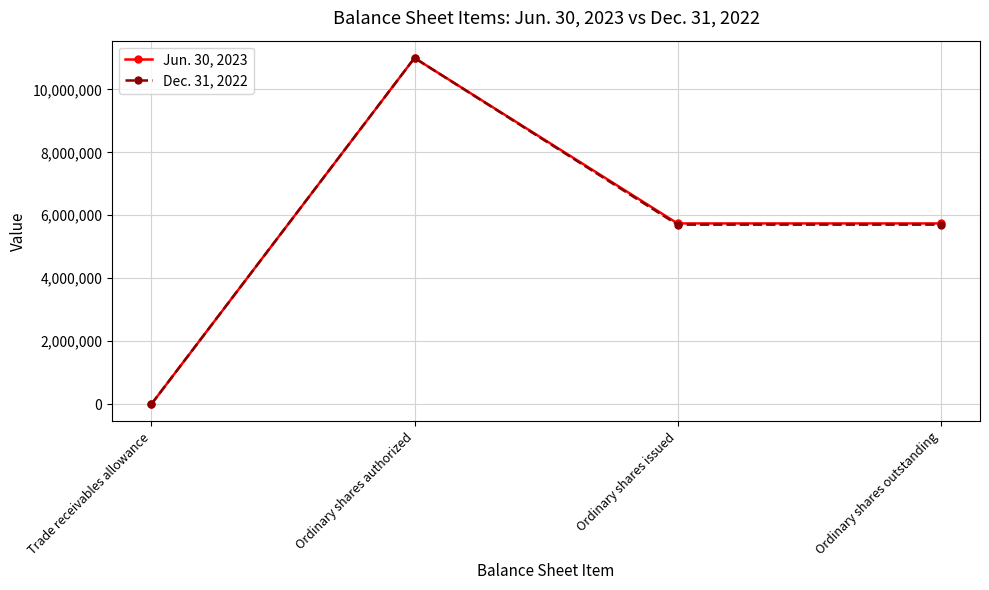

Which category has the lowest value across all series?

Trade receivables allowance